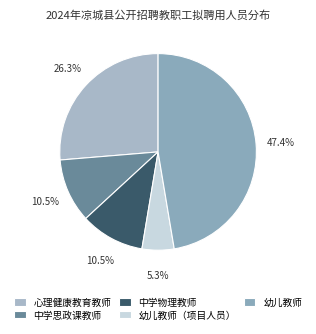

How many slices are in this pie chart?

5